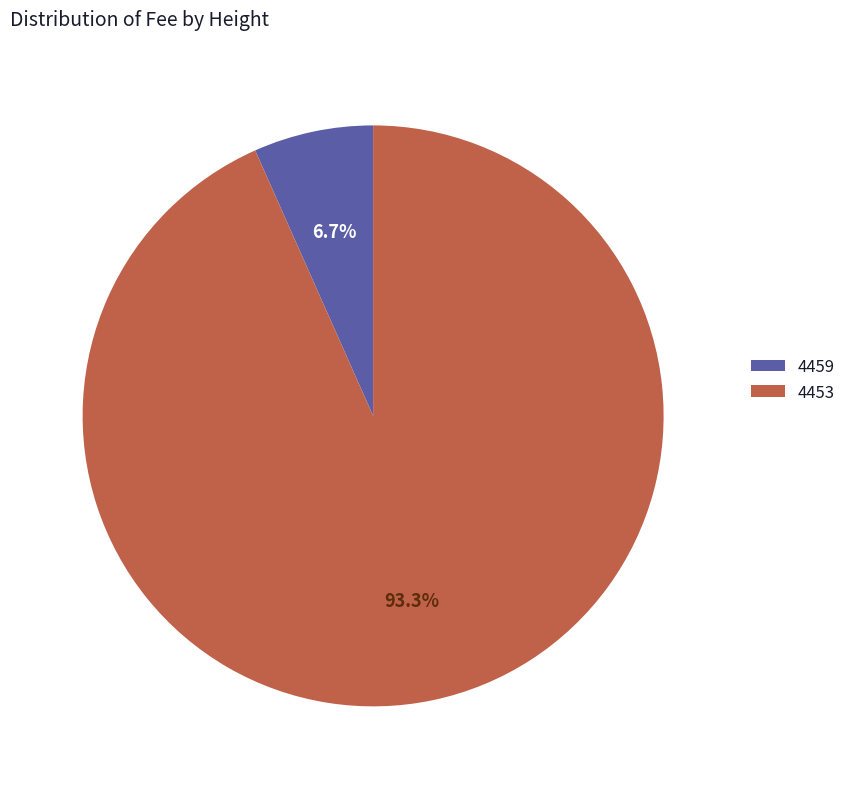

The 4459 slice represents 18% of the pie. True or false?

False